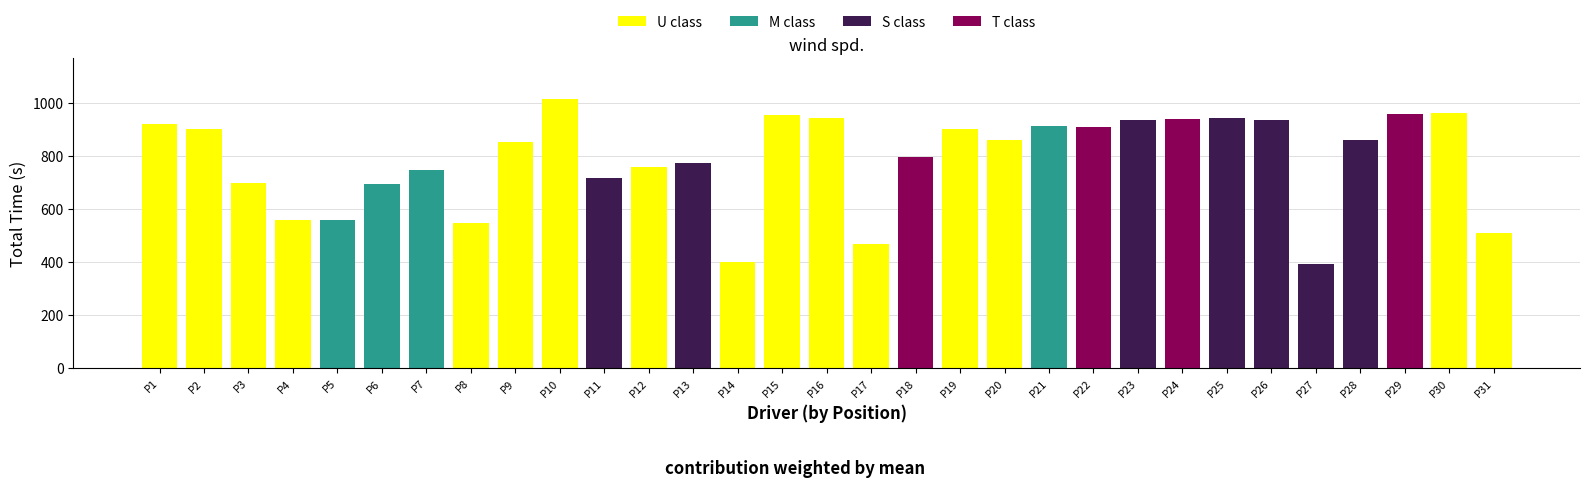

What is the total value across all series at P13?

774.7